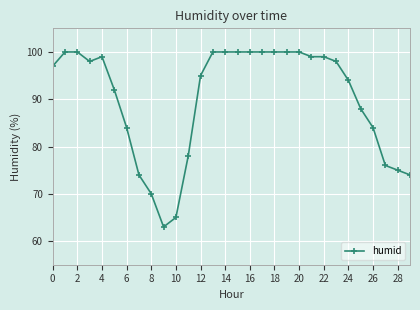

What is the value of the 20th point from the left?

100